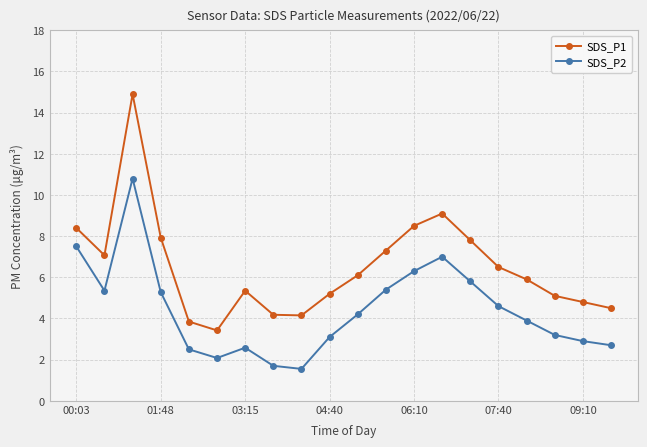

True or false: SDS_P2 and SDS_P1 intersect in this chart.

False